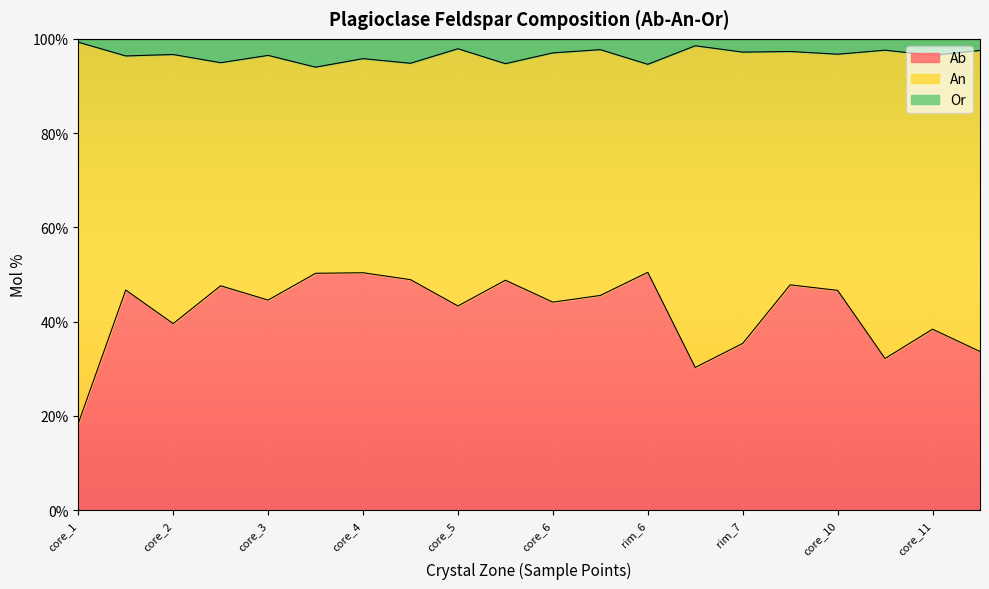

What is the total value across all series at core_5?

100.0